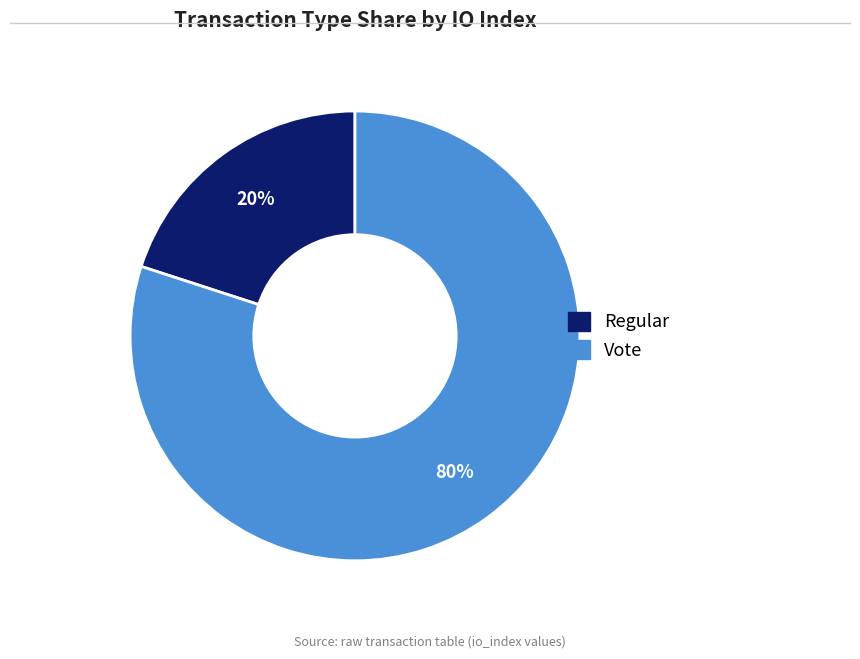

Rank the categories by value from highest to lowest.

Vote, Regular